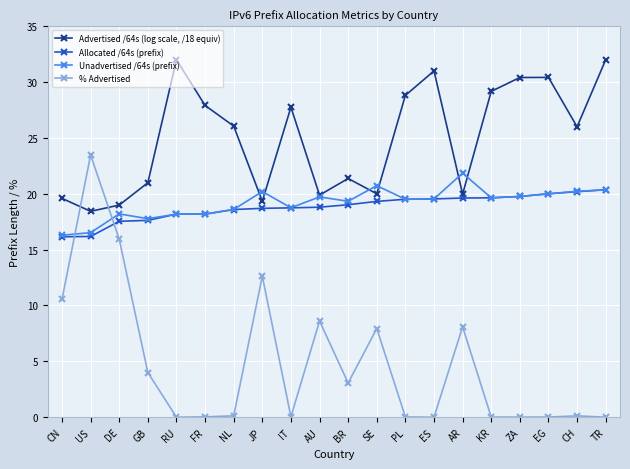

What is the value of the % Advertised point at the 7th from the left?

0.1